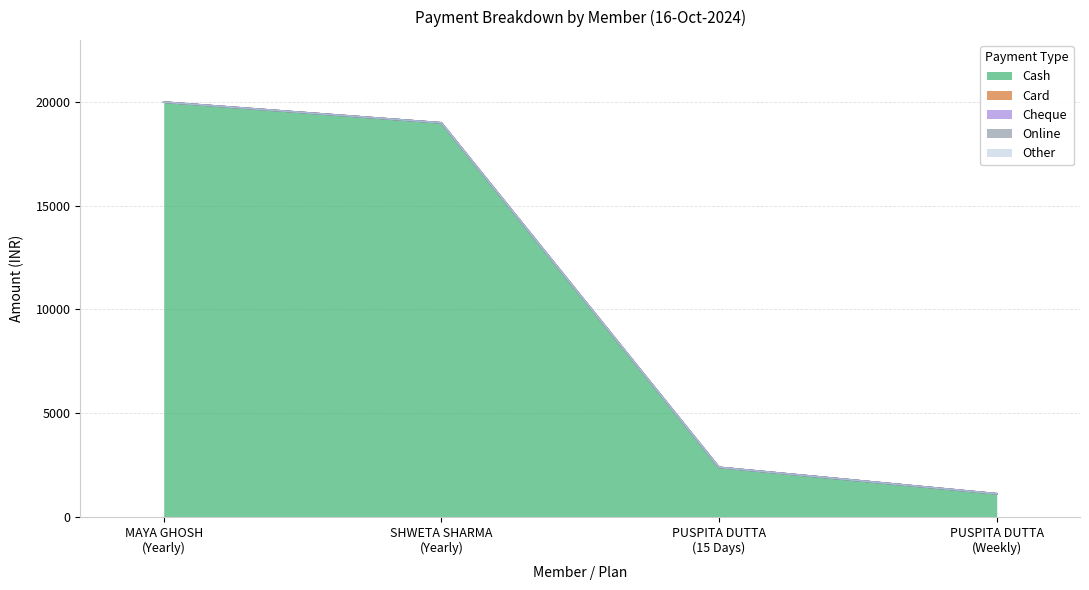

True or false: Online and Cheque intersect in this chart.

False